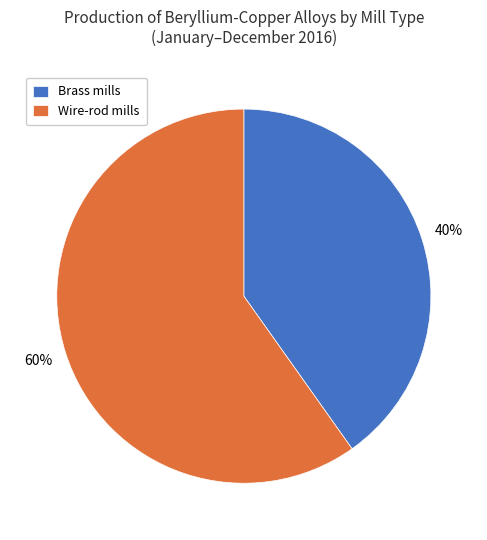

Which slice is the smallest?

Brass mills